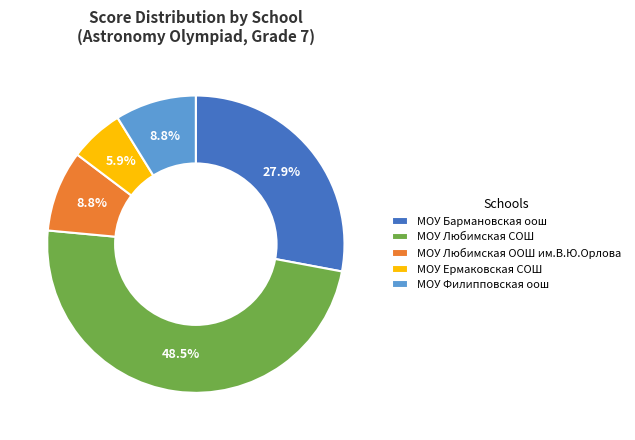

Which category has the smallest portion of the pie?

МОУ Ермаковская СОШ